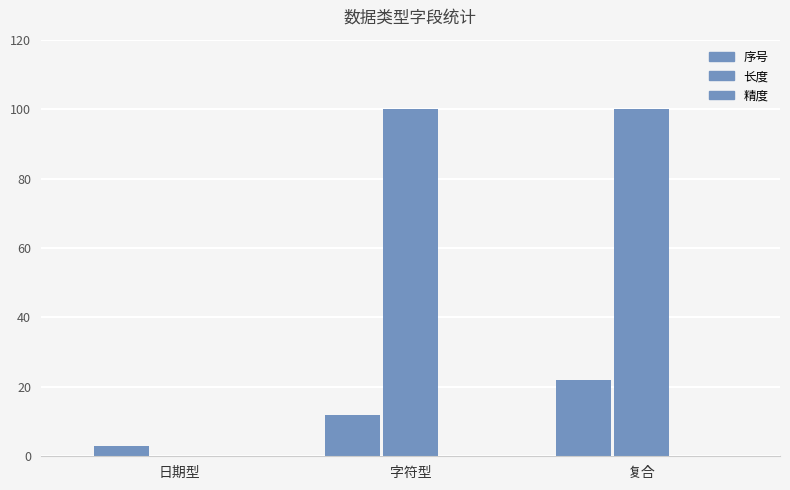

Which series has the widest spread of values?

长度